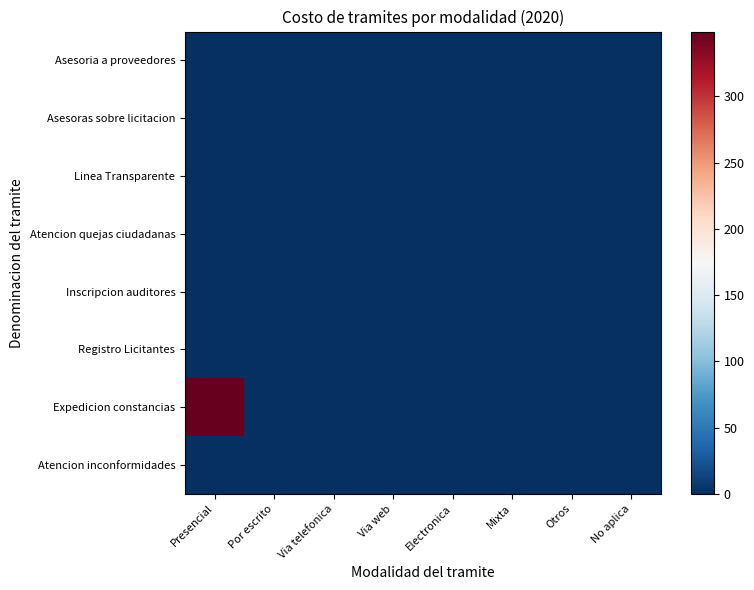

At which category is the sum across all series the highest?

Presencial